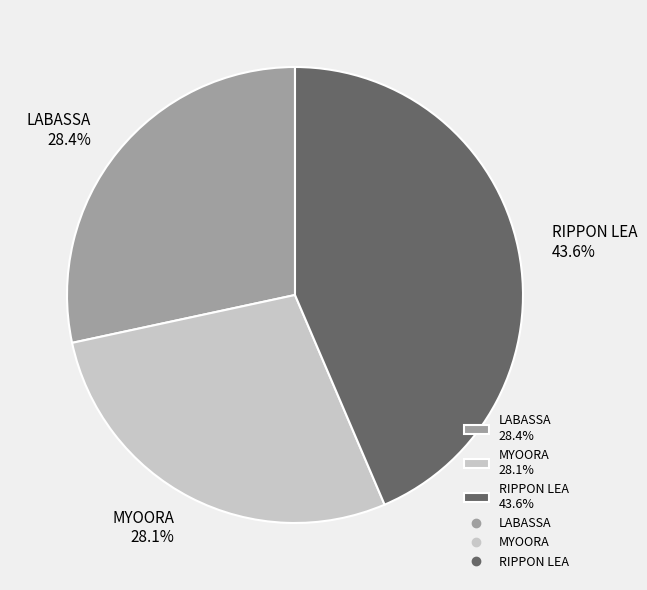

What percentage is NOT represented by RIPPON LEA?

56.4%